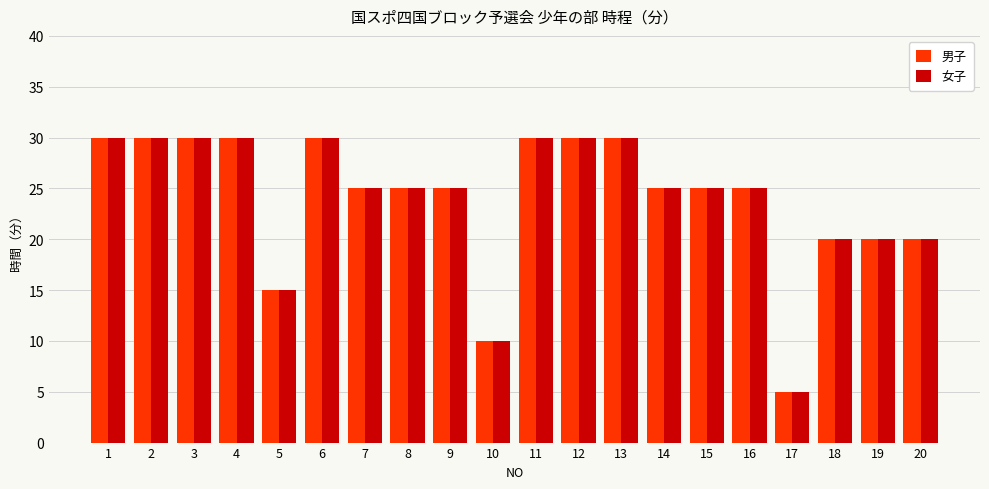

Which label corresponds to the smallest value in the chart?

17